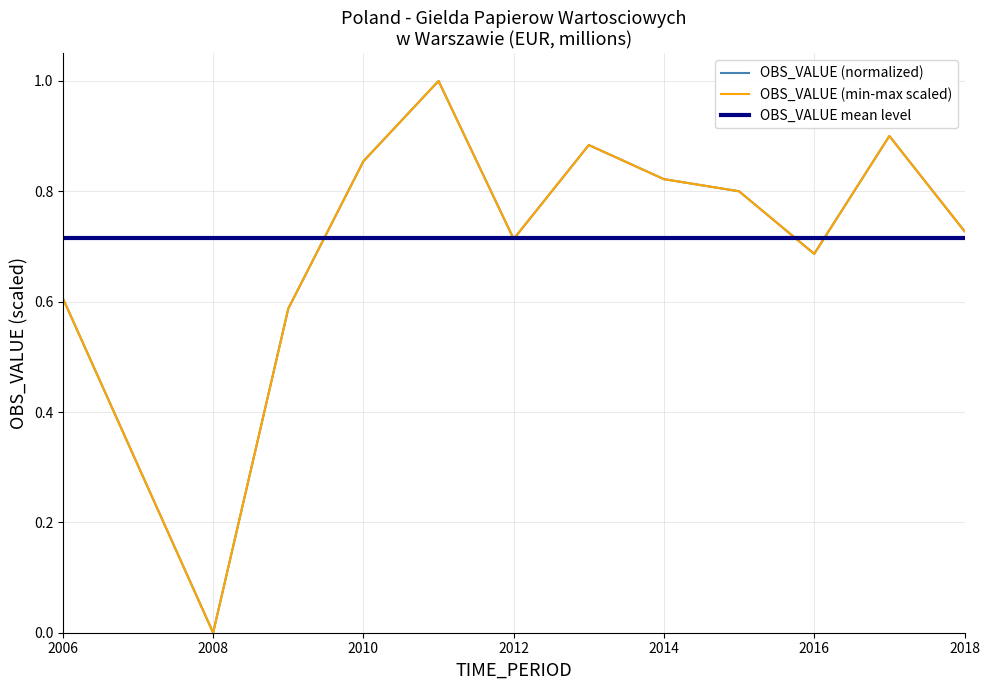

Is this an area chart (filled region under the line)?

No